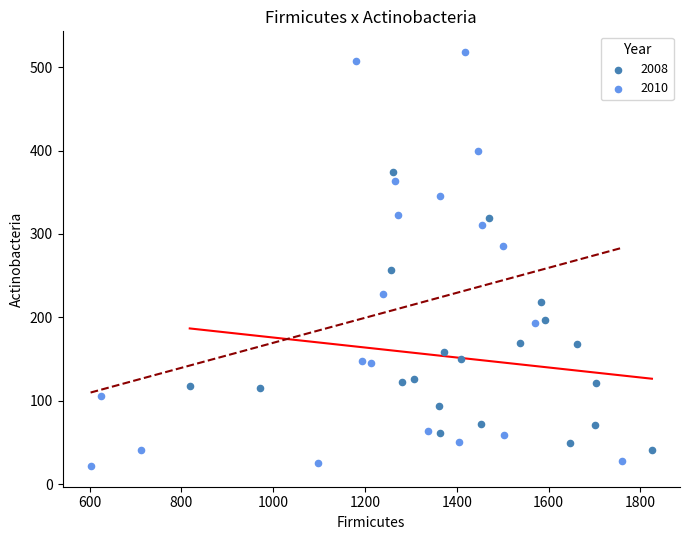

Which series reaches the maximum Y coordinate?

2010